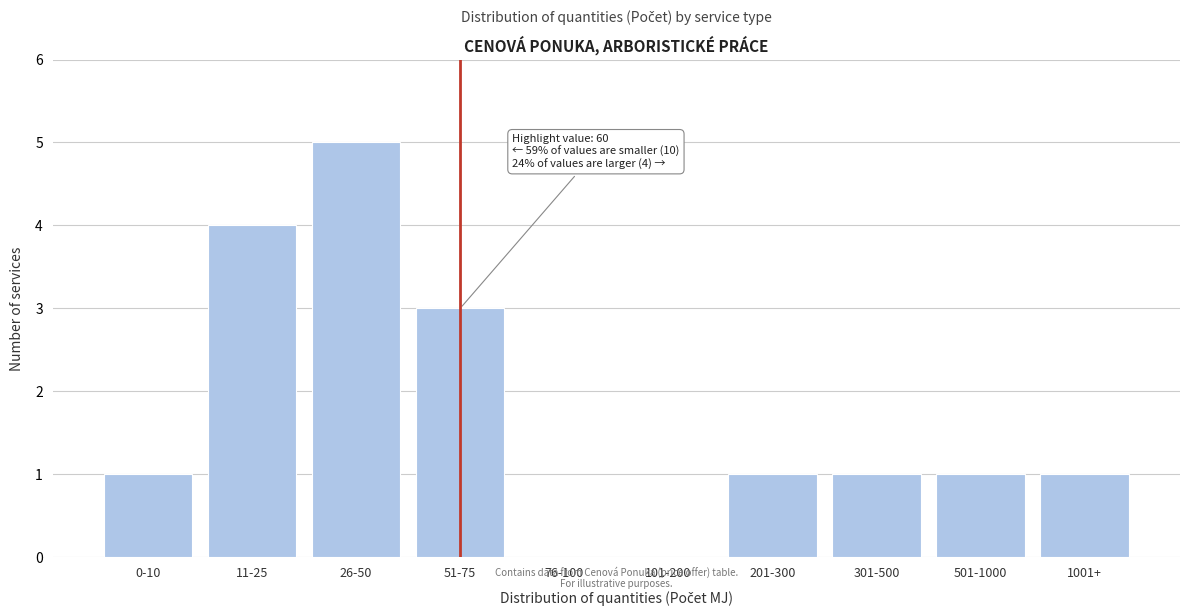

Reading left to right, what are all the values shown in this chart?

0-10=1	11-25=4	26-50=5	51-75=3	76-100=0	101-200=0	201-300=1	301-500=1	501-1000=1	1001+=1